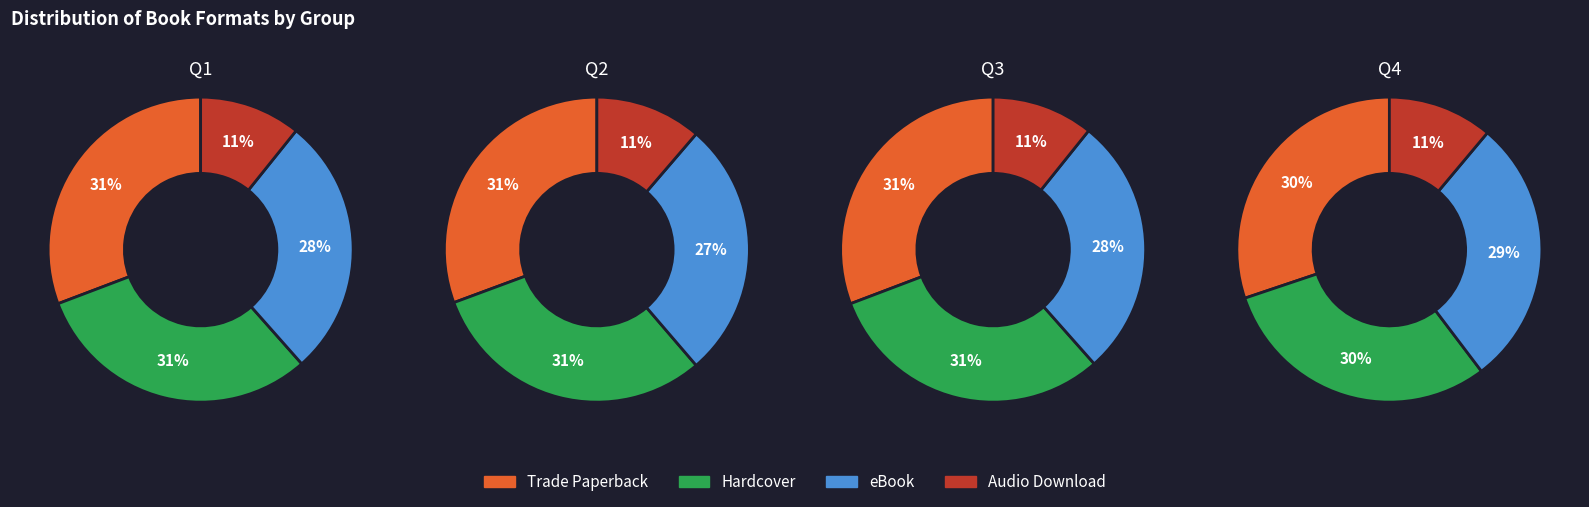

Which slice is the smallest?

Audio Download